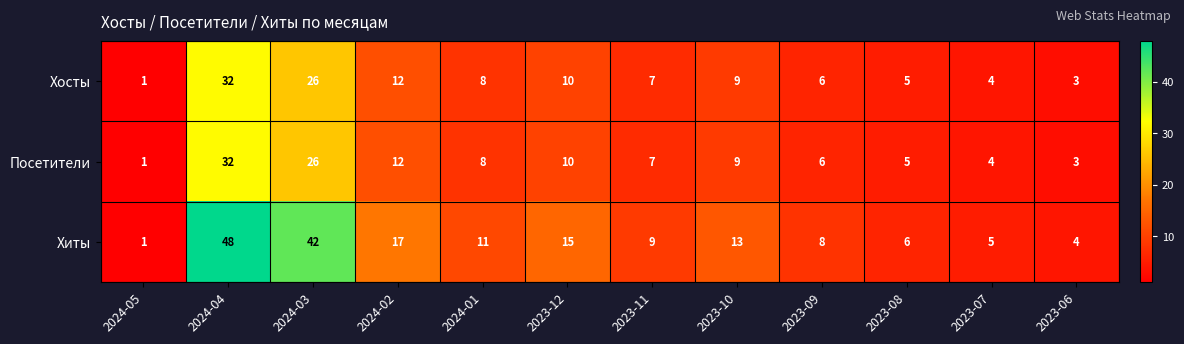

What is the sum of all Посетители values?

123